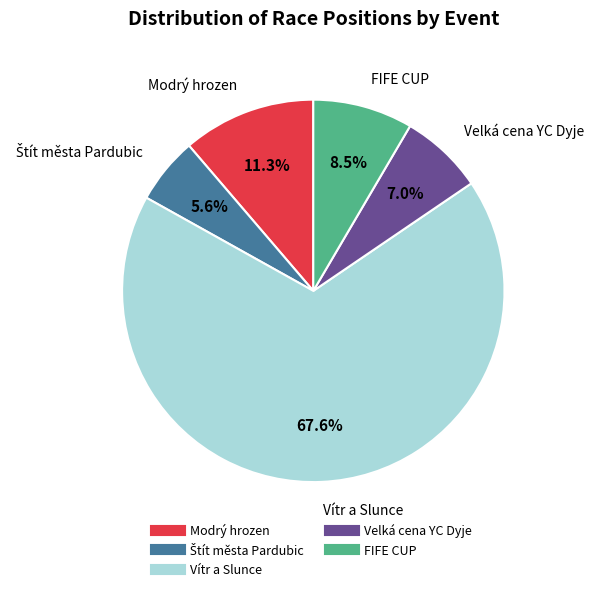

Does Modrý hrozen represent more than half of the total?

No